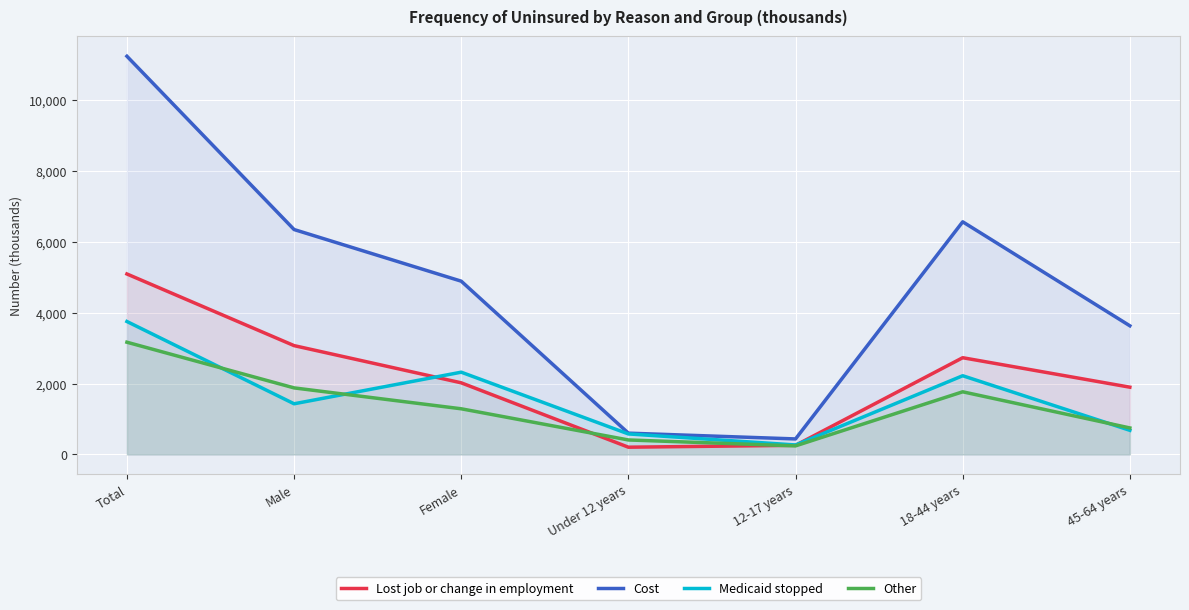

What are all the series names shown in the legend?

Lost job or change in employment, Cost, Medicaid stopped, Other